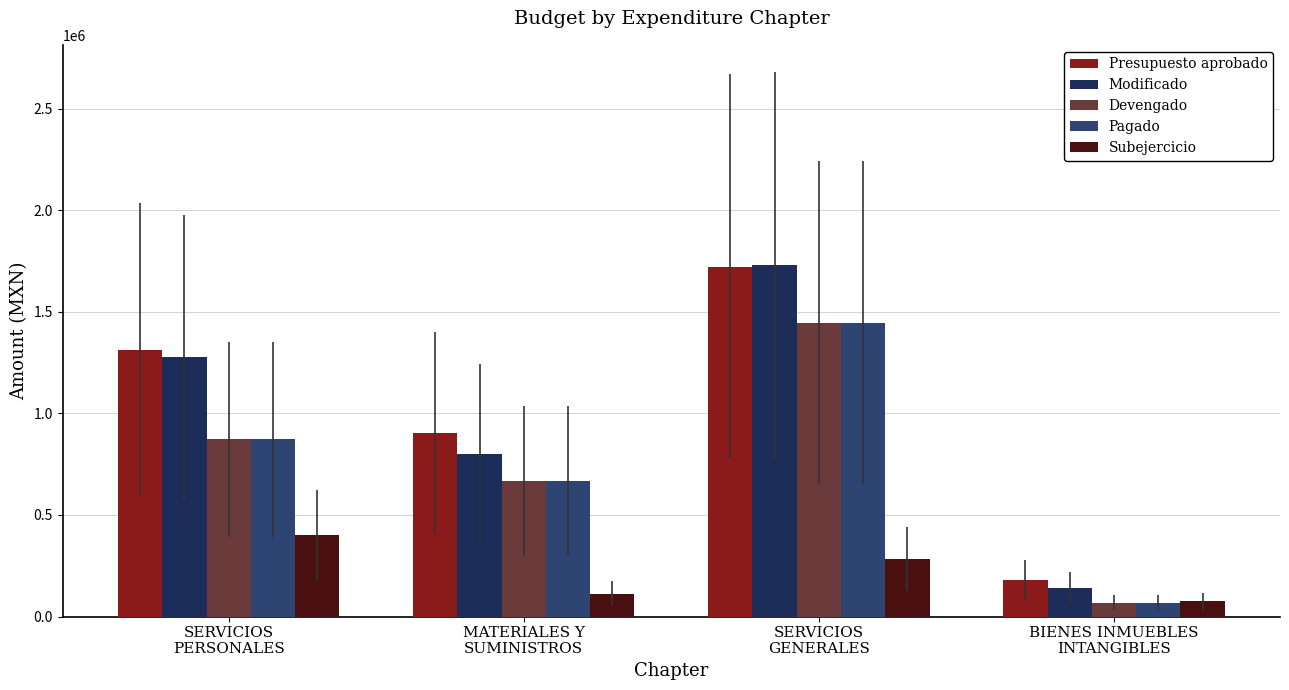

How many values in the Pagado series are below 872420?

2